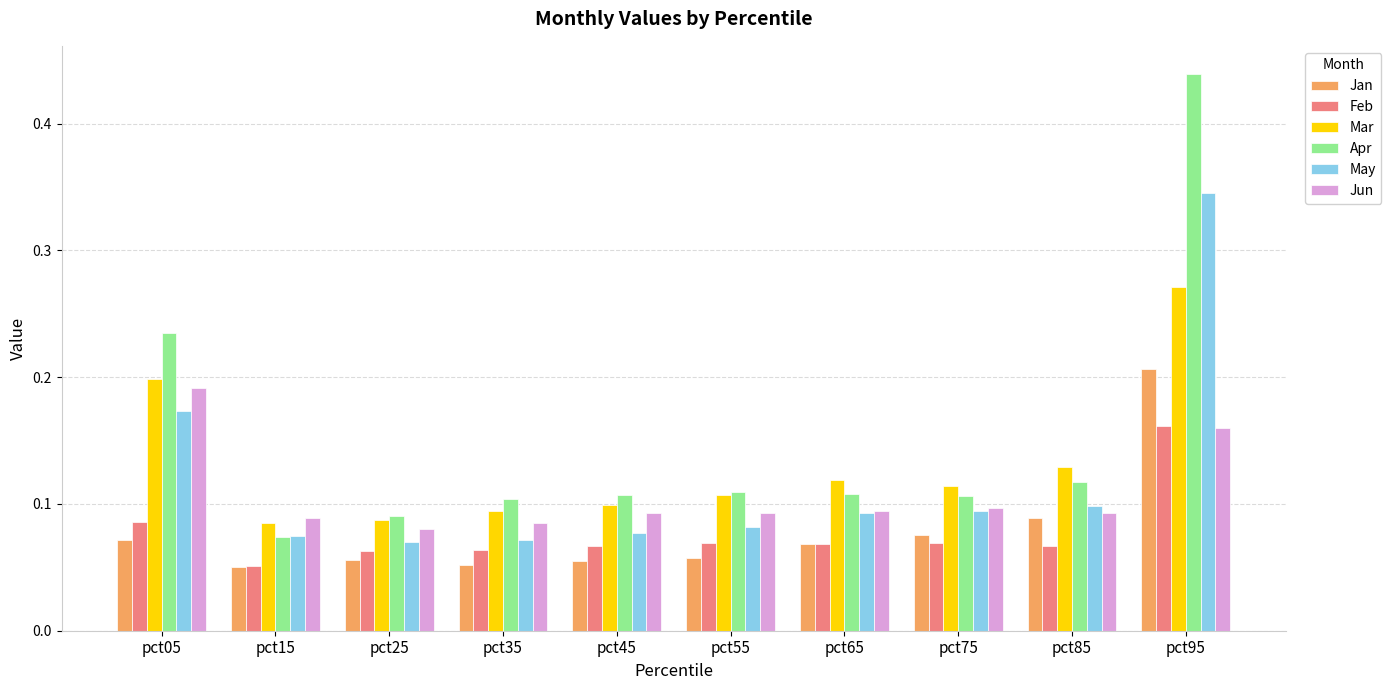

Which category has the highest value in the Mar series?

pct95